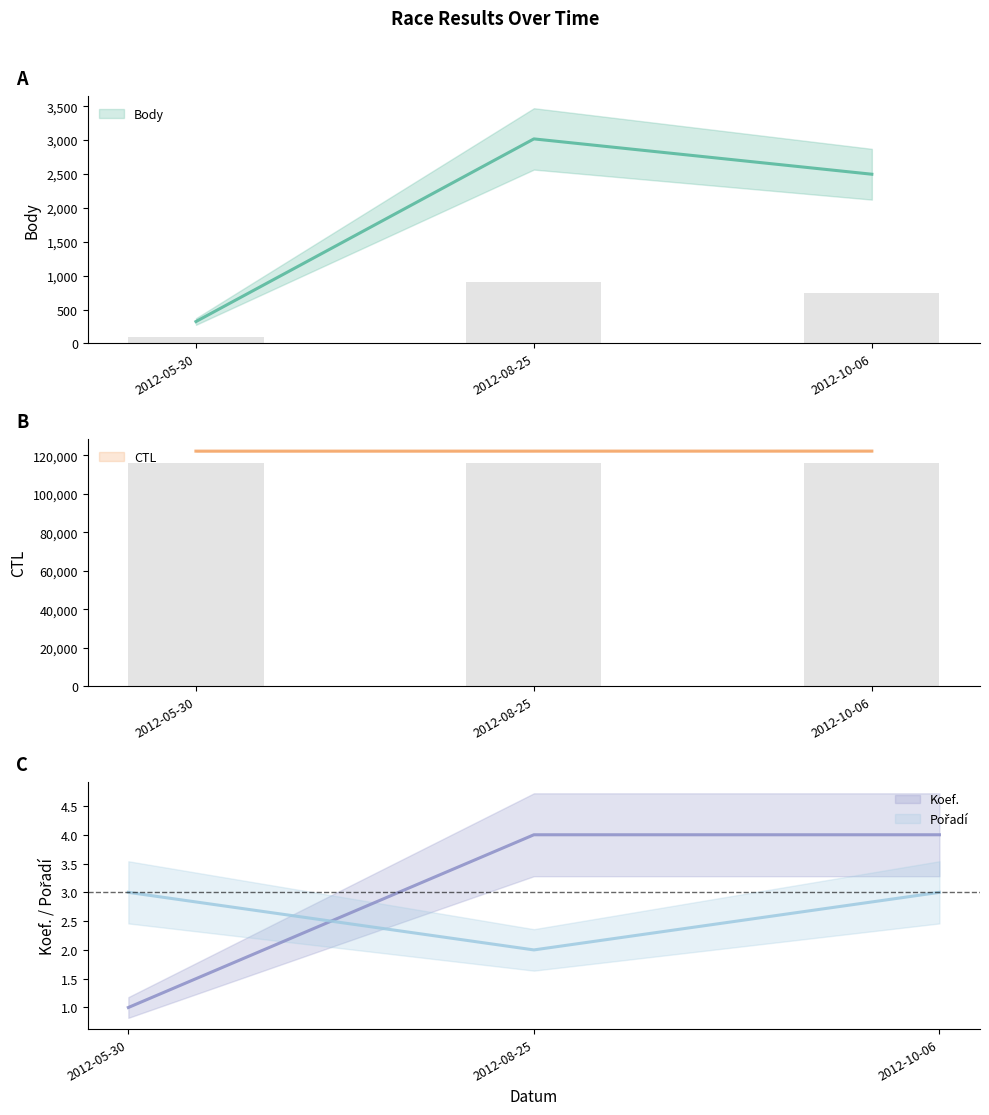

What are all the series names shown in the legend?

Body, CTL, Koef., Pořadí